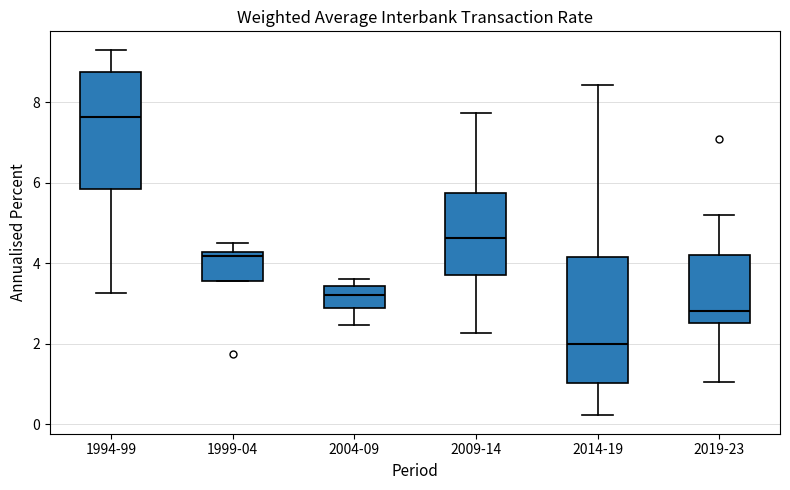

Where does the lower whisker of the box for 2004-09 end on the y-axis? The values are not printed on the chart, so give them approximately, as read against the axis.

2.4